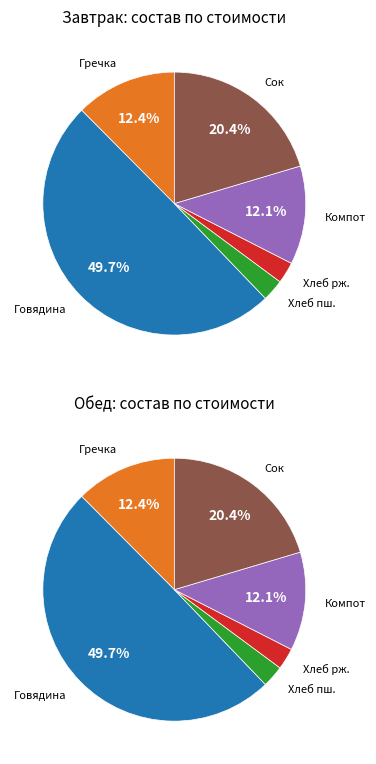

The Компот из ягод slice represents 26% of the pie. True or false?

False